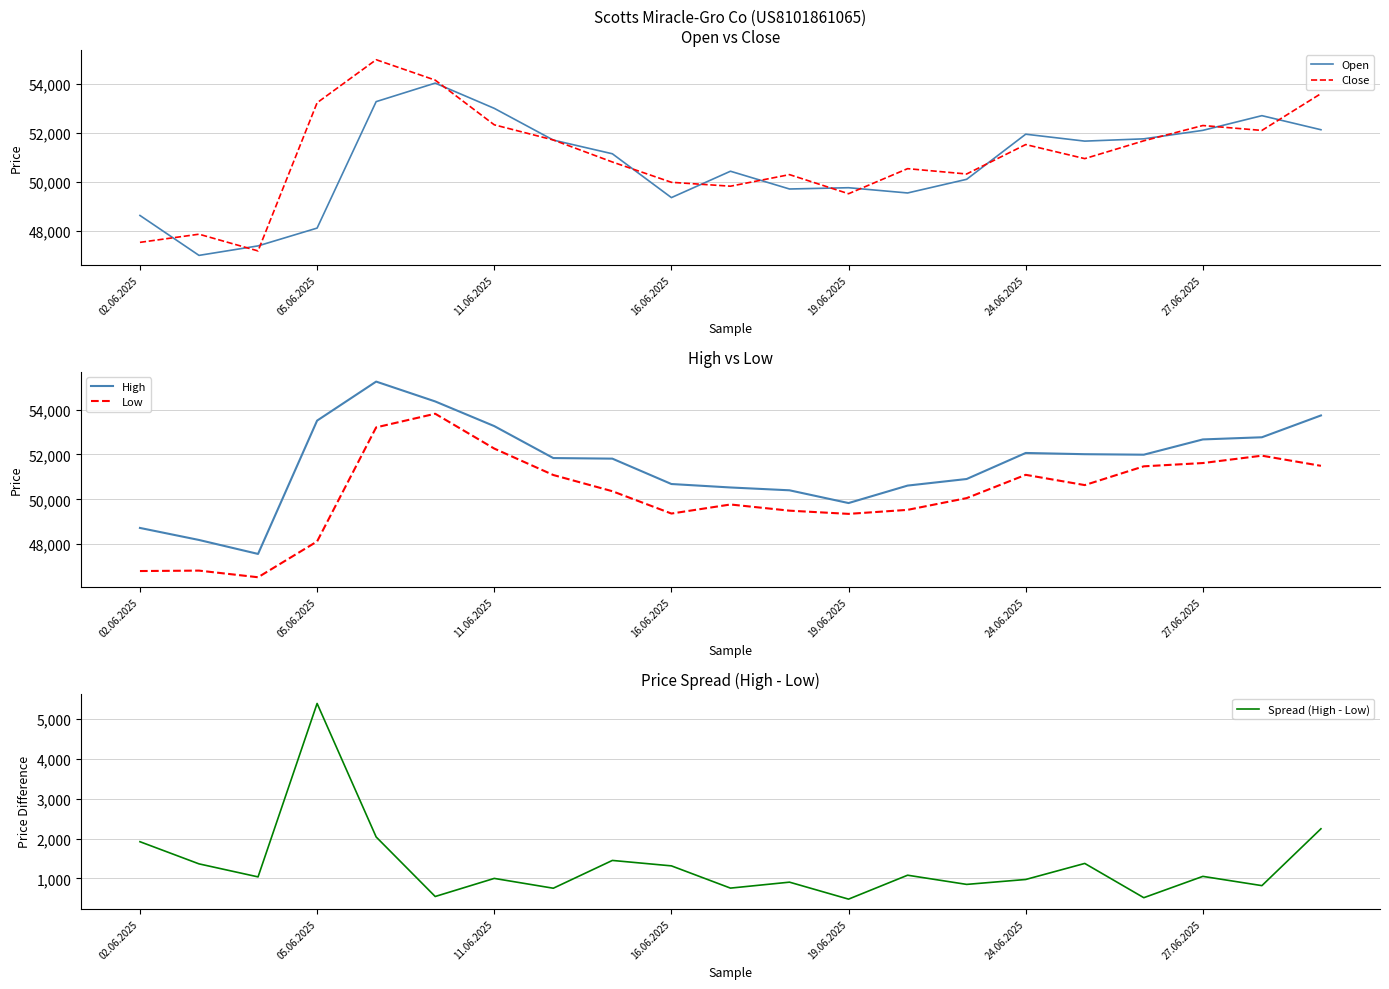

How many times do Open and Close cross each other?

15